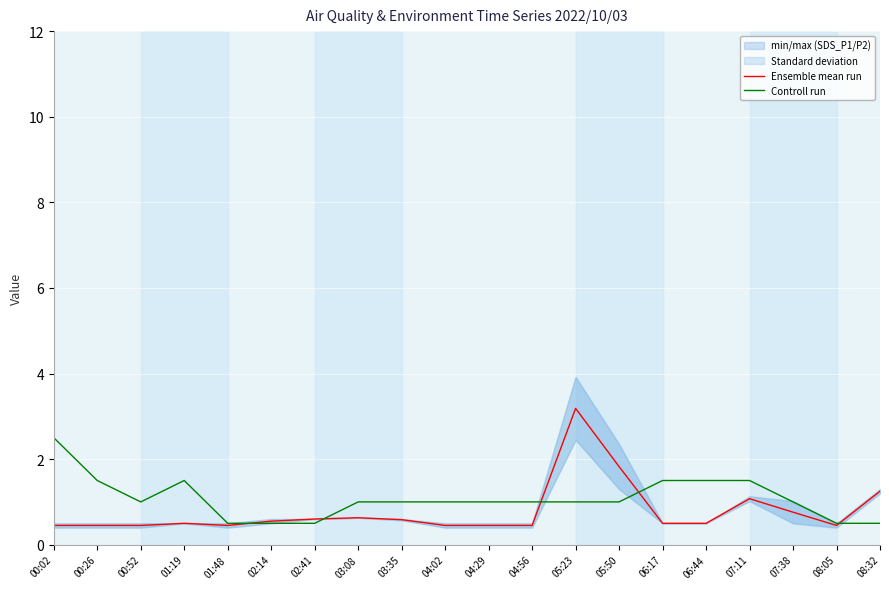

How many categories are shown in the chart?

20